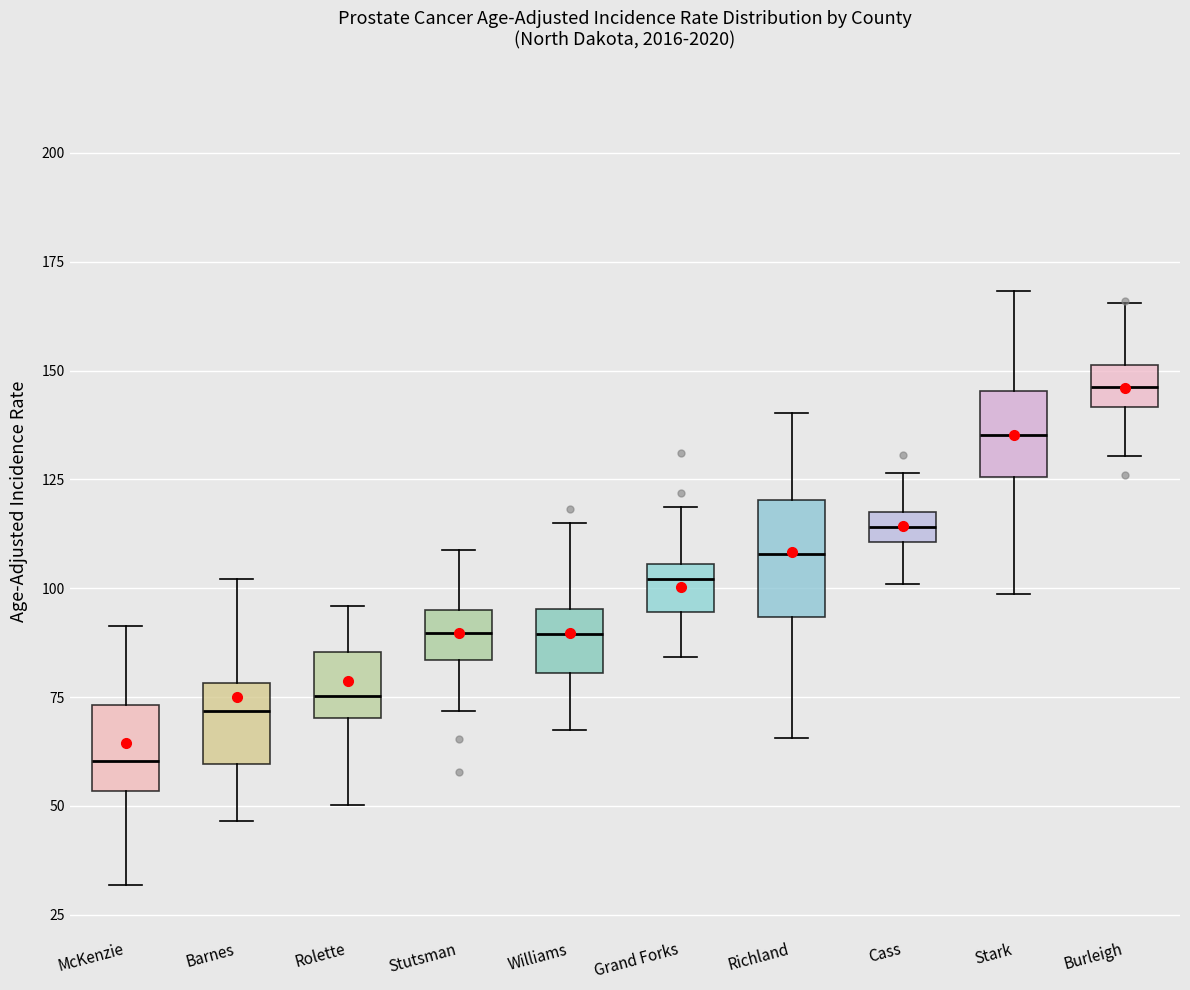

Which box's median line is the lowest?

McKenzie